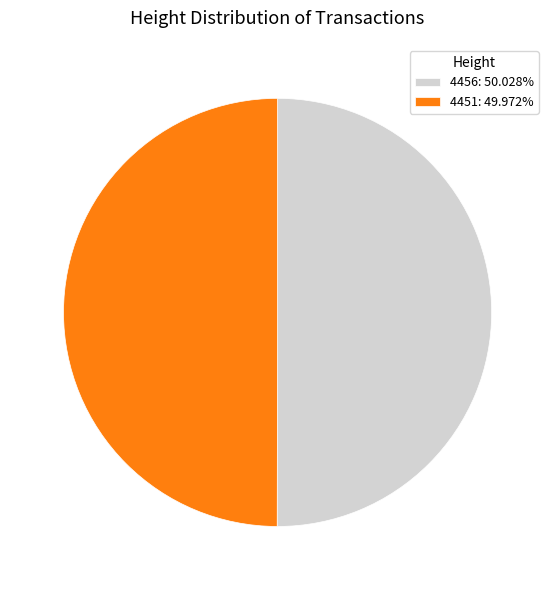

Approximately how many times larger is the value at 4456: 50.028% compared to 4451: 49.972%?

1.0